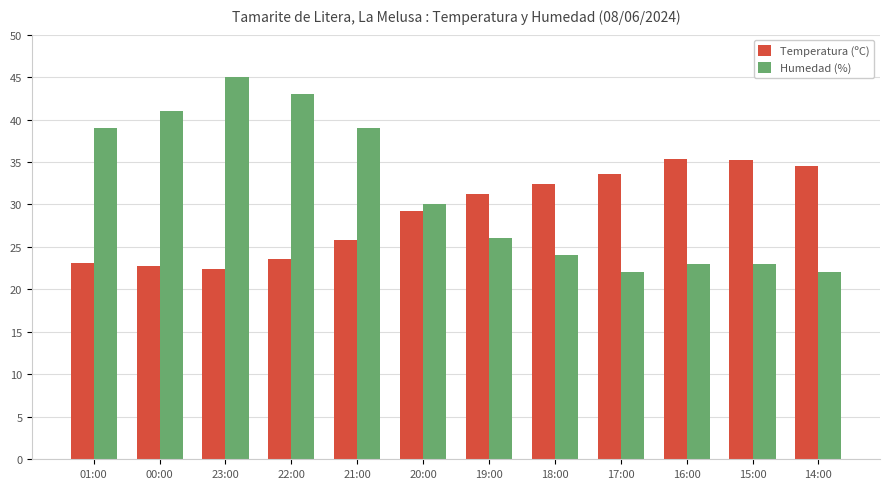

Between 23:00 and 16:00, which series saw the biggest shift?

Humedad (%)